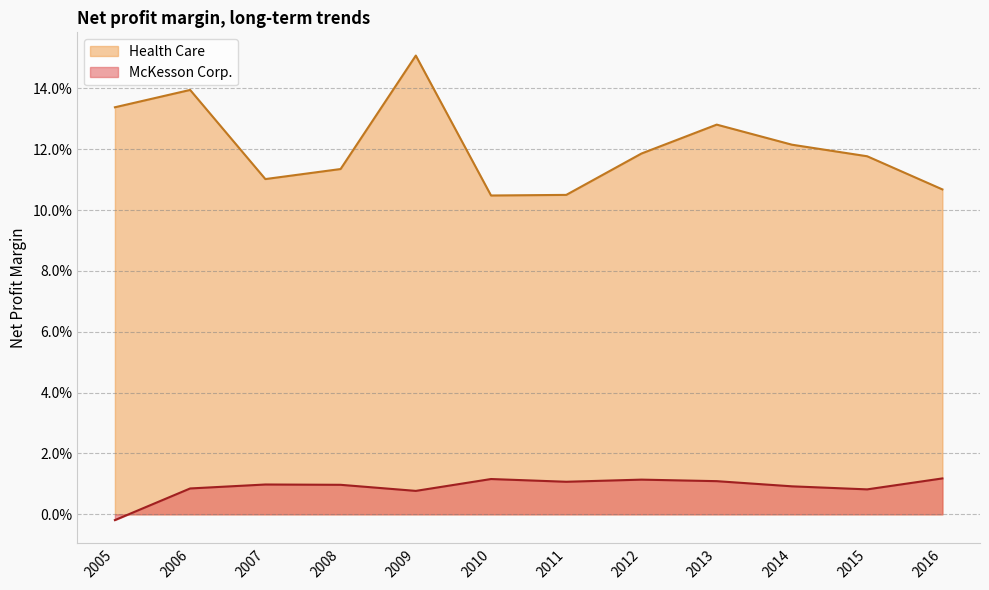

How many data points in McKesson Corp. are less than 0?

1